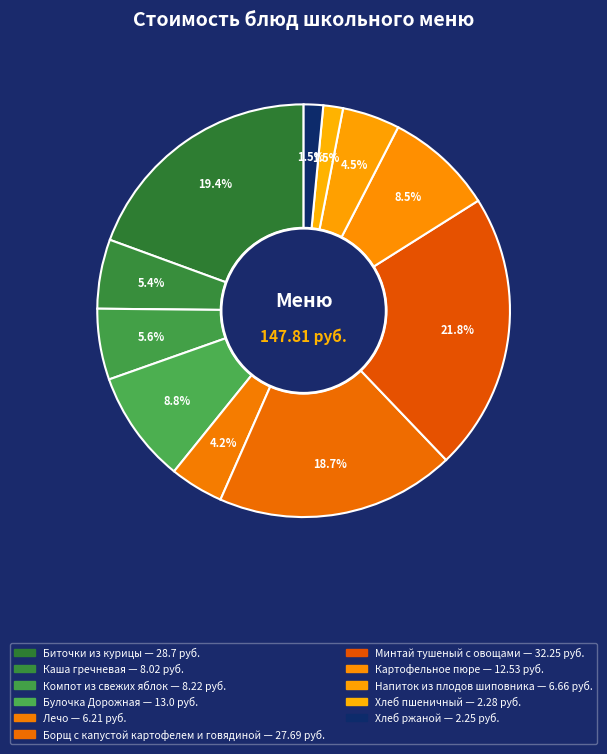

Which category has the biggest portion of the pie?

Минтай тушеный с овощами